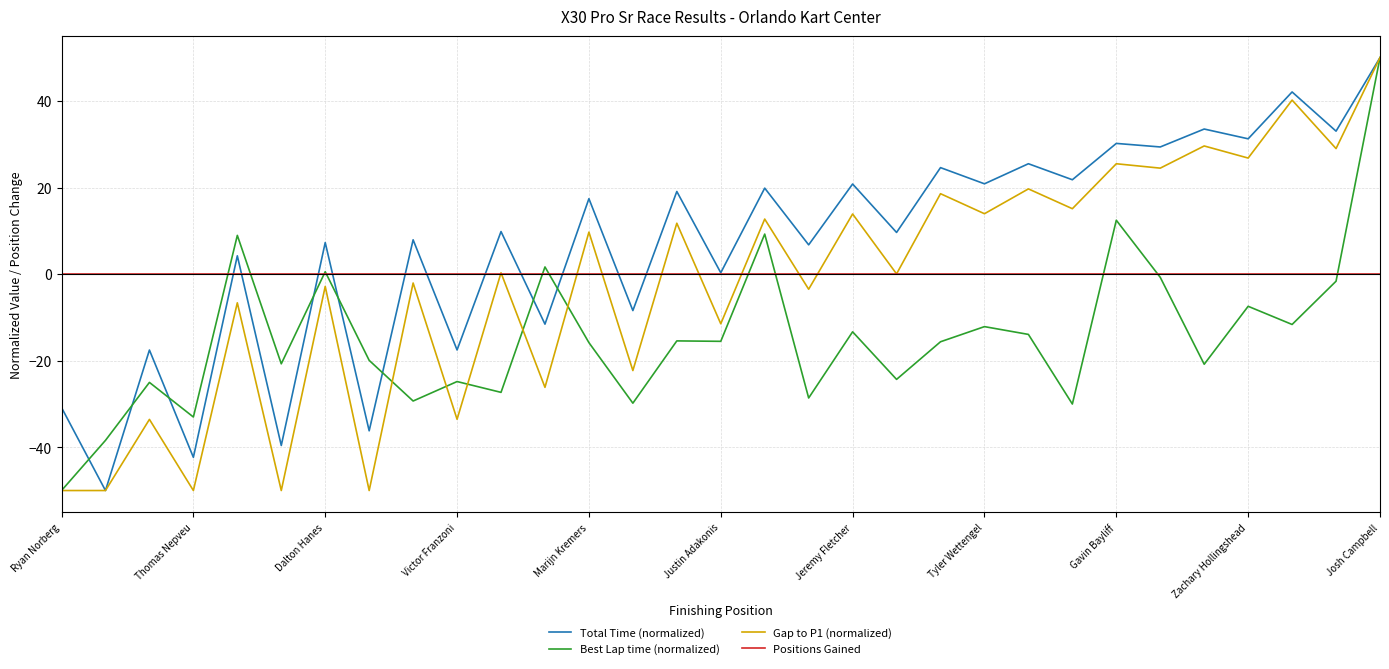

What is the greatest value displayed?

50.0